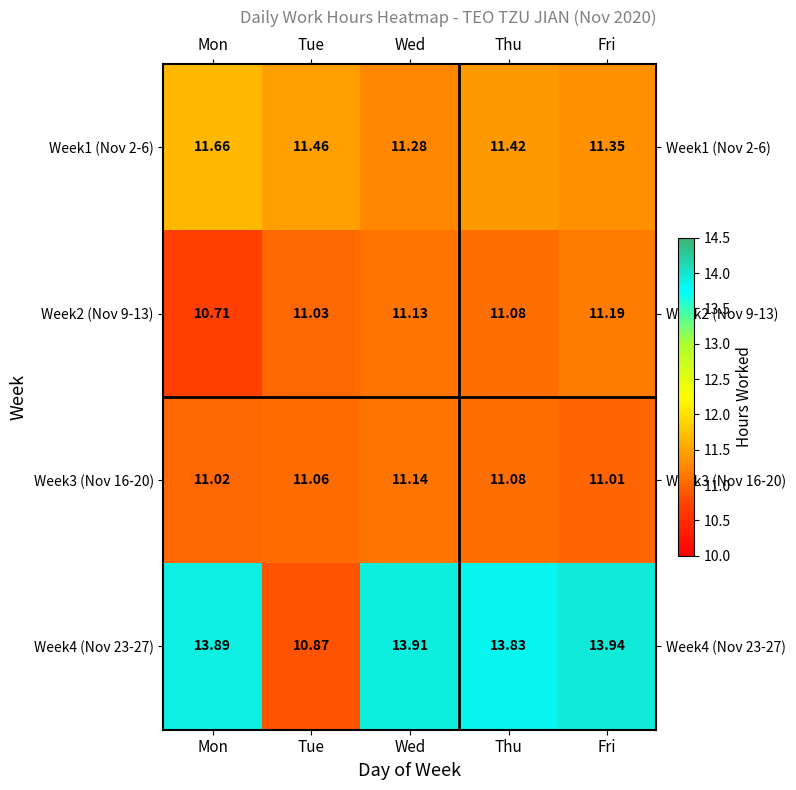

At how many categories does at least one series exceed 11?

5